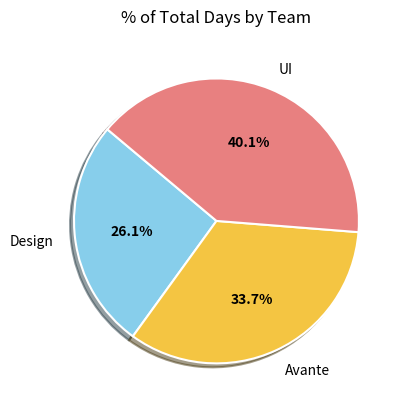

Combined, what portion of the pie is Avante and Design?

59.9%